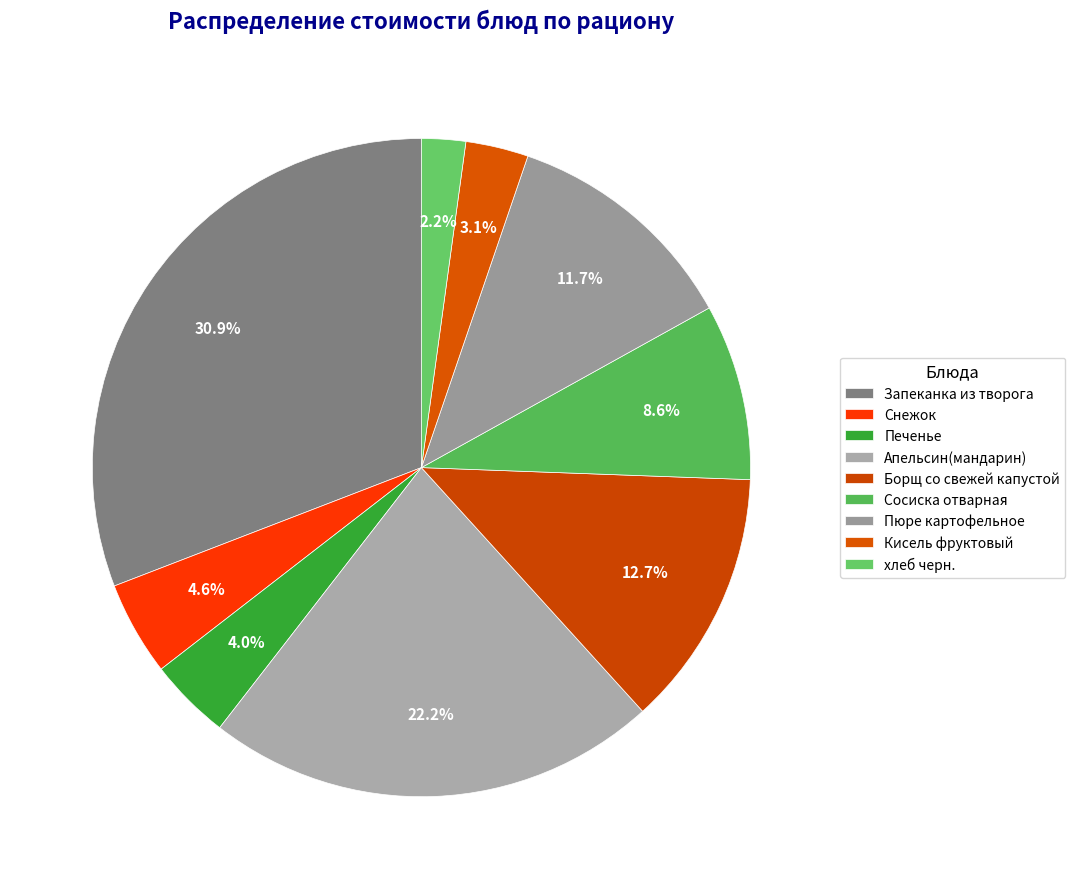

What is the largest slice in the pie chart?

Запеканка из творога